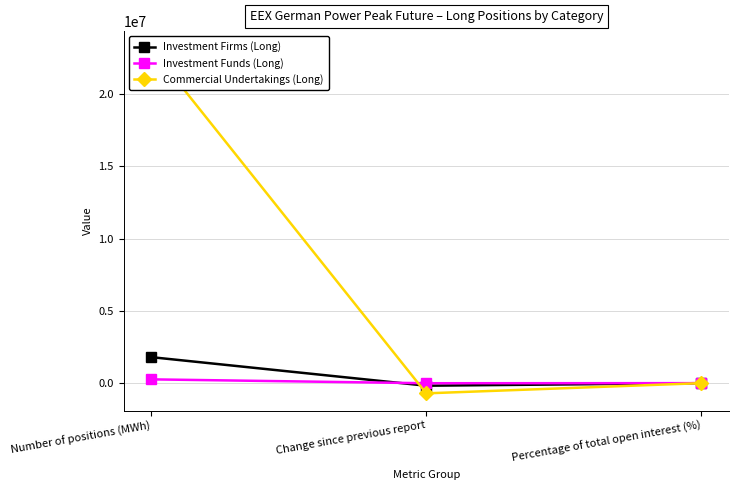

Rank the categories by Commercial Undertakings (Long) value from highest to lowest.

Number of positions (MWh), Percentage of total open interest (%), Change since previous report